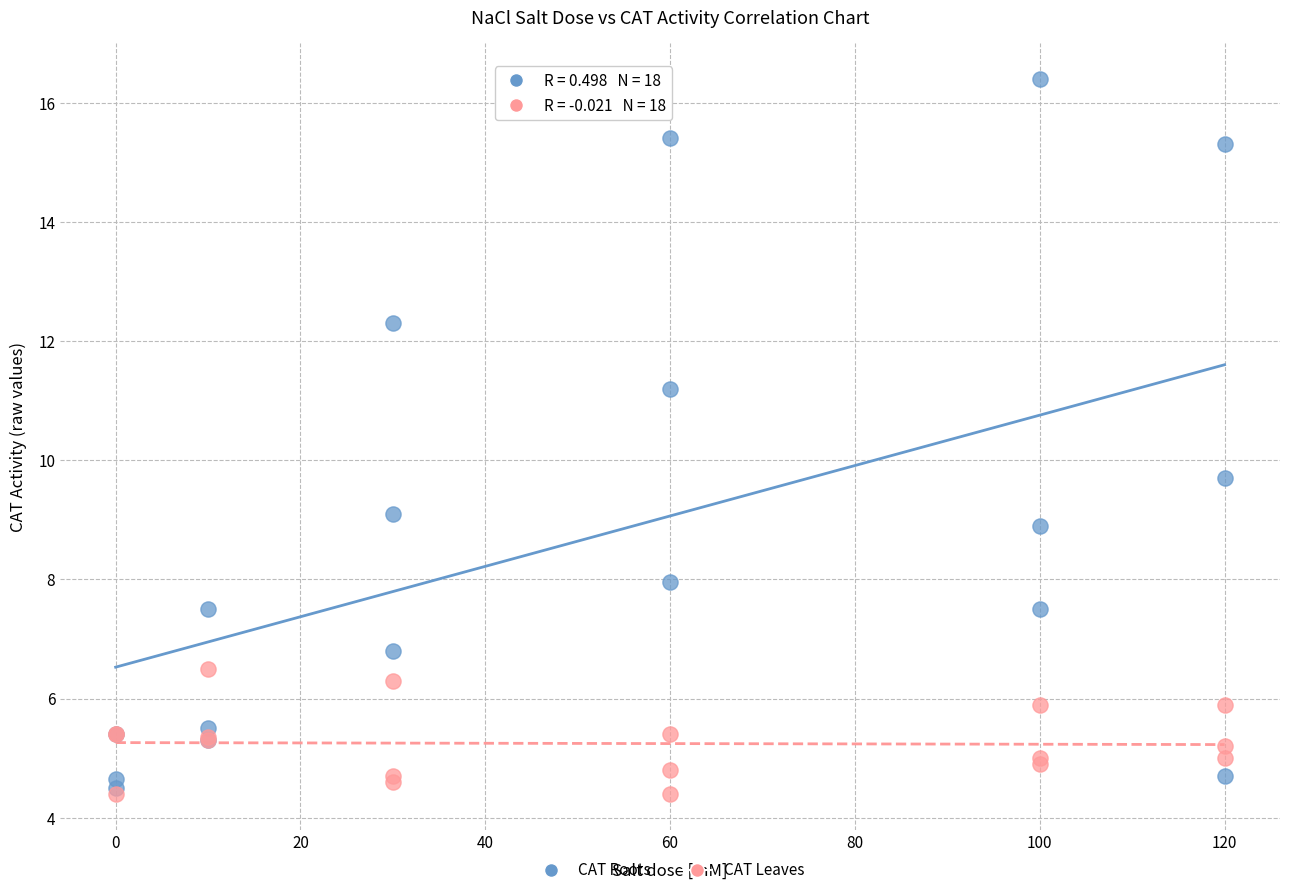

Across all series, what Y value is closest to 10?

9.7